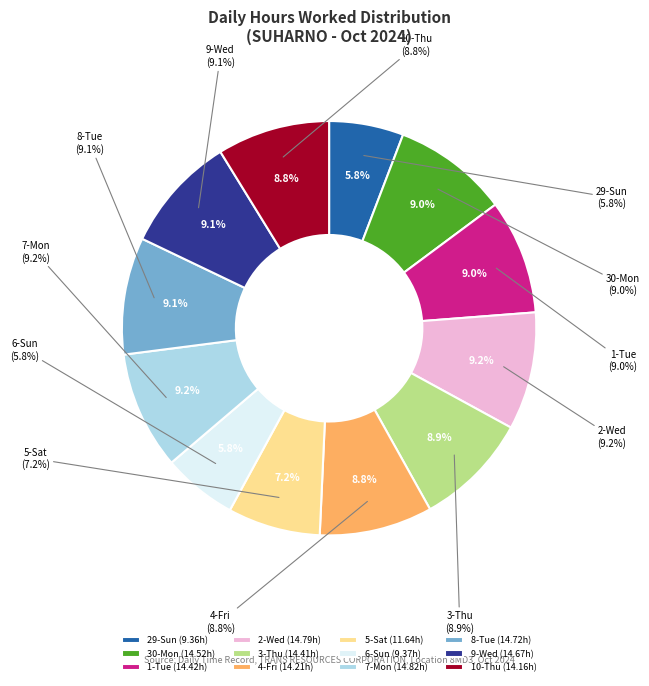

Rank the categories by value from lowest to highest.

29-Sun, 6-Sun, 5-Sat, 10-Thu, 4-Fri, 3-Thu, 1-Tue, 30-Mon, 9-Wed, 8-Tue, 2-Wed, 7-Mon